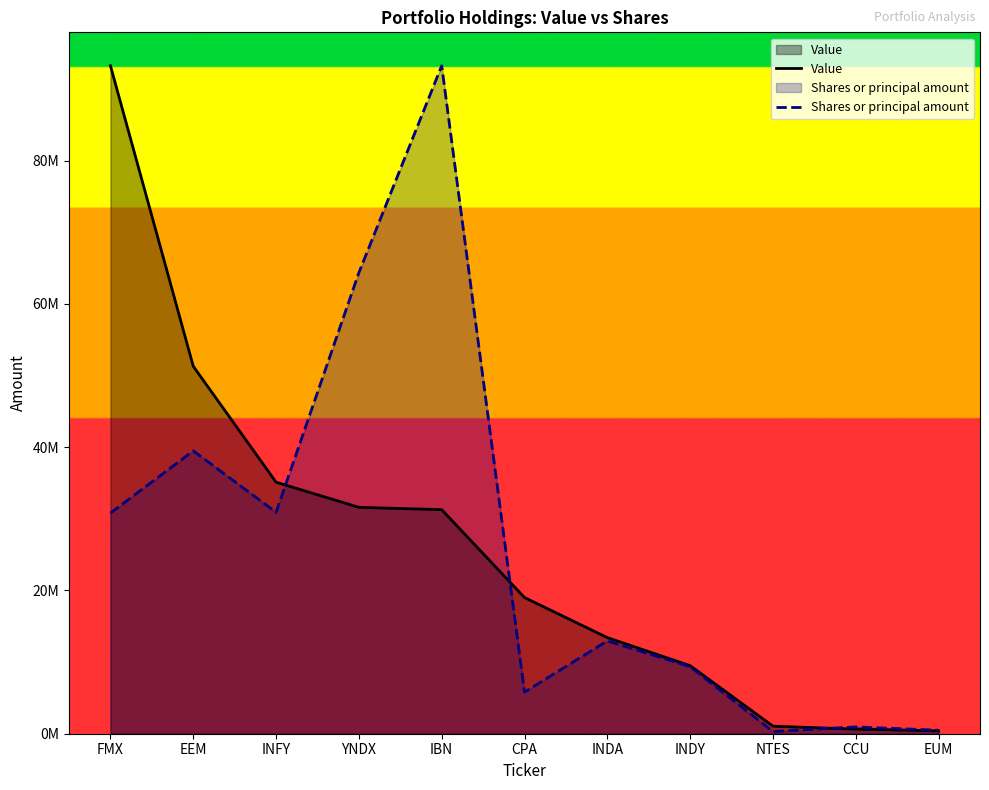

At which category does the chart reach its minimum across all series?

NTES